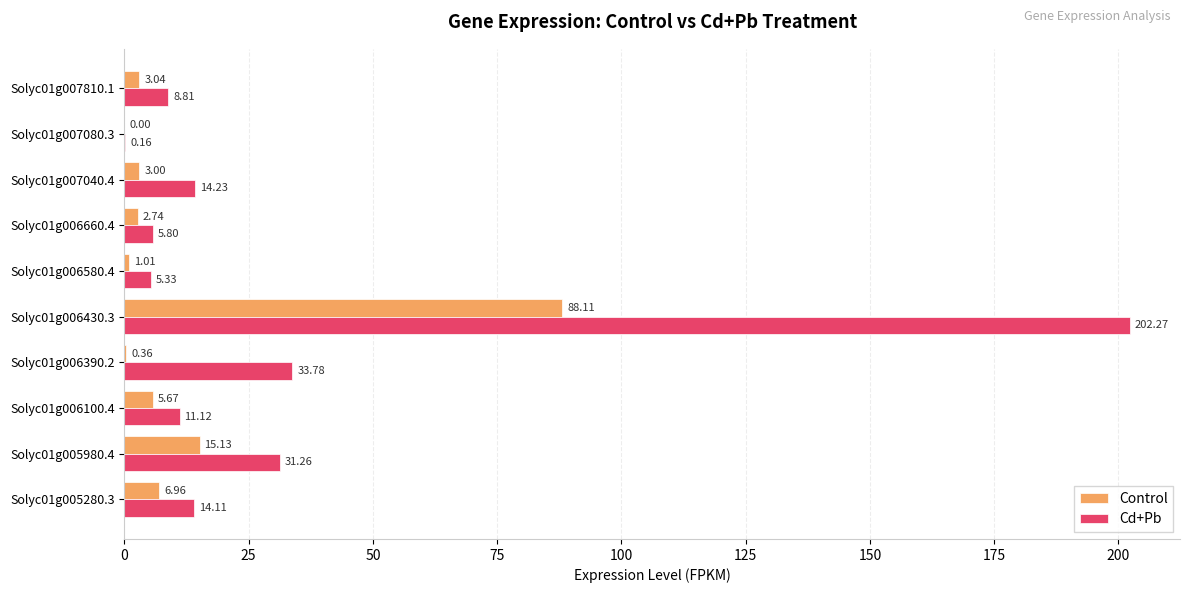

Which series changed the most between Solyc01g006580.4 and Solyc01g007810.1?

Cd+Pb